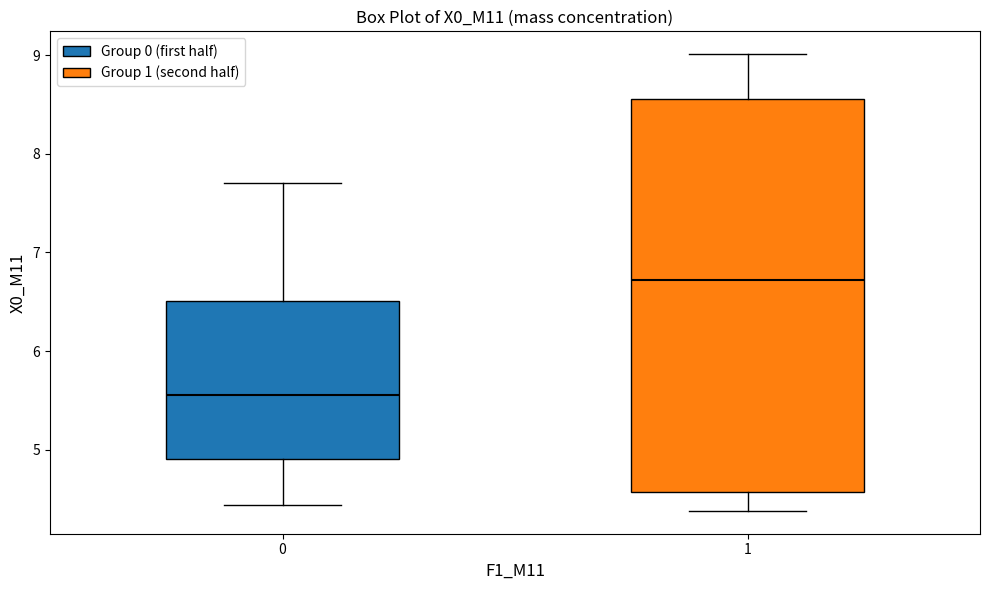

Reading left to right, read every box against the y-axis: the position of its median line, the range the box covers, and the ends of its whiskers. The values are not printed on the chart, so give them approximately, as read against the axis.

0: median 5.6, box 4.9 to 6.5, whiskers 4.4 to 7.7
1: median 6.7, box 4.6 to 8.6, whiskers 4.4 to 9.0